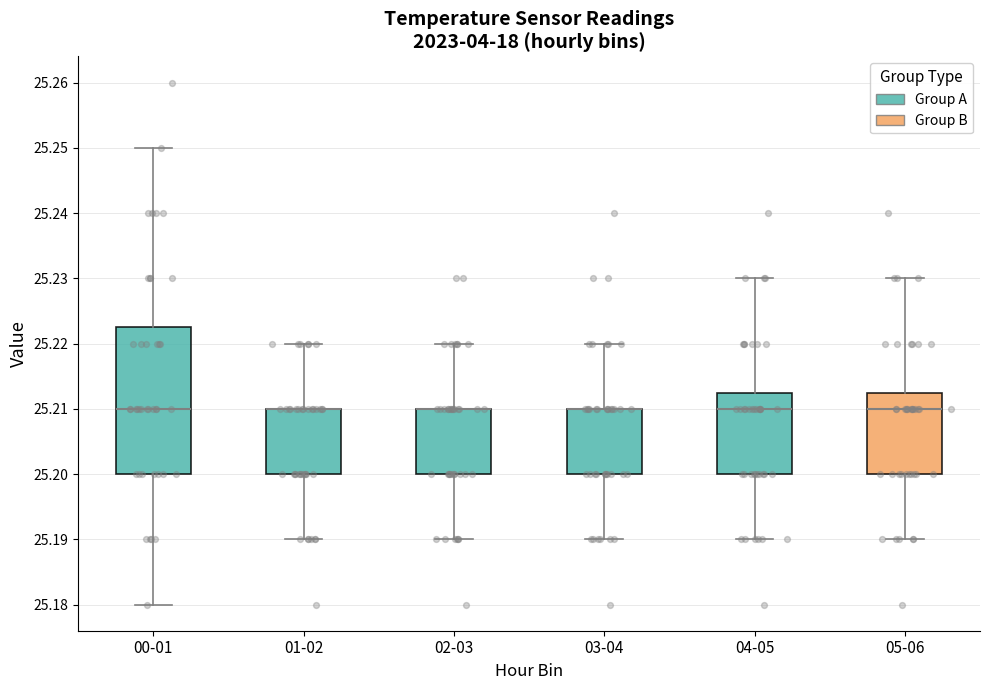

Comparing the boxes themselves (not the whiskers), which one is the tallest?

00-01